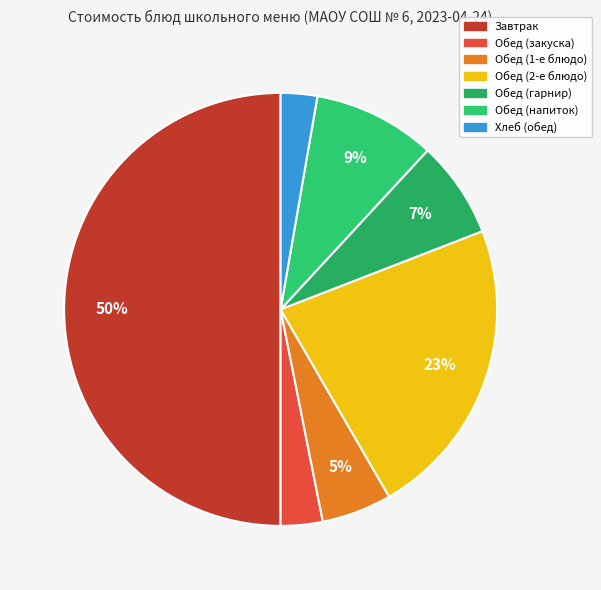

How many slices are in this pie chart?

7